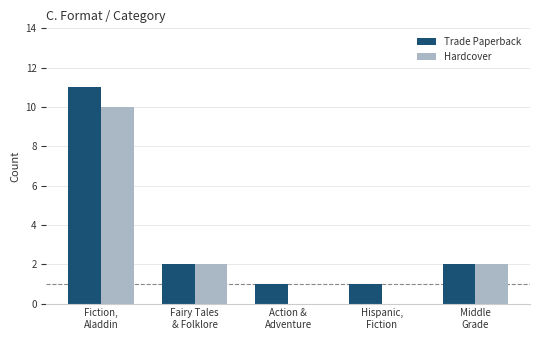

What is the sum of all Hardcover values?

14